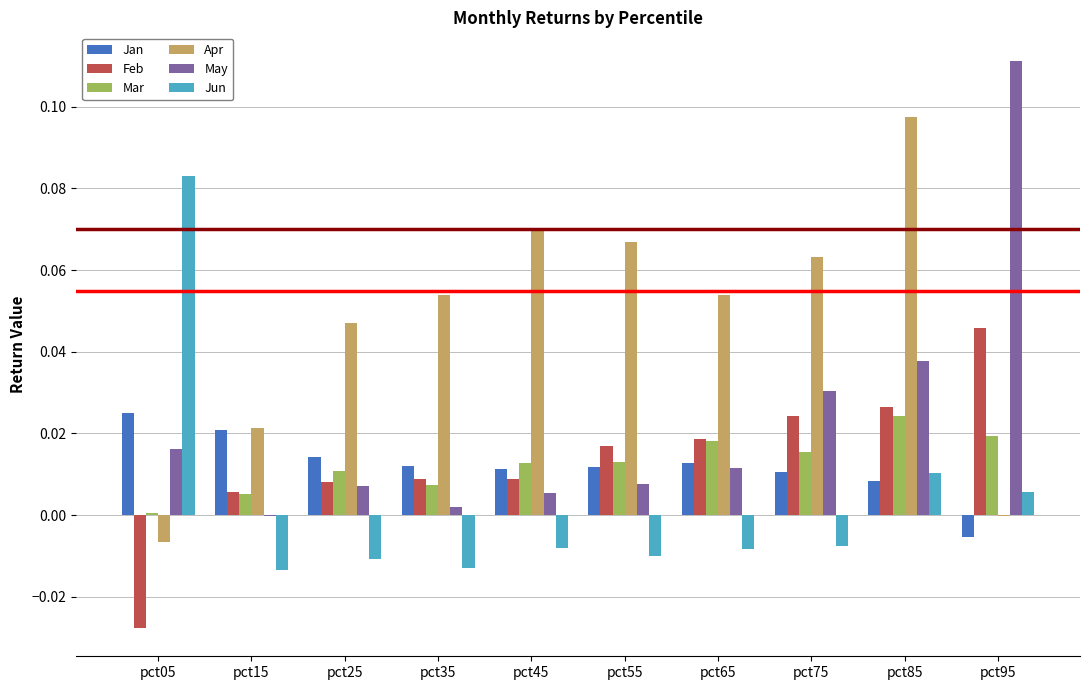

How many data points does each series have?

10